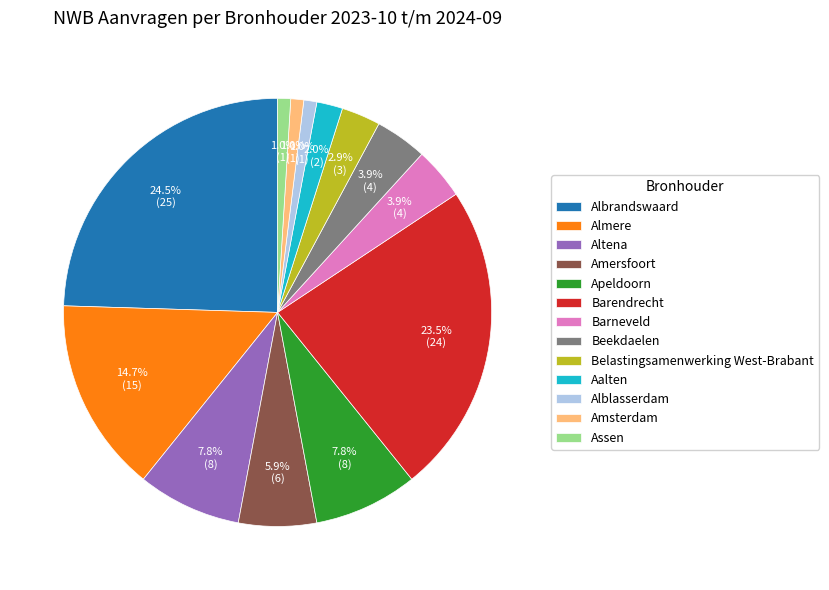

Is the sum of Beekdaelen and Belastingsamenwerking West-Brabant greater than half?

No